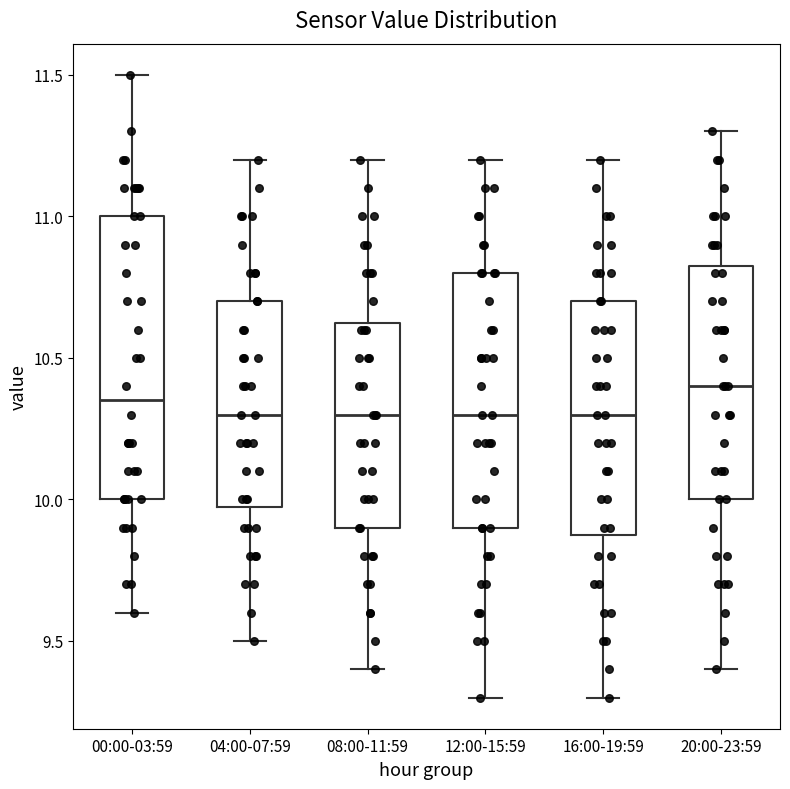

Reading left to right, read every box against the y-axis: the position of its median line, the range the box covers, and the ends of its whiskers. The values are not printed on the chart, so give them approximately, as read against the axis.

00:00-03:59: median 10.35, box 10.00 to 11.00, whiskers 9.60 to 11.50
04:00-07:59: median 10.30, box 10.00 to 10.70, whiskers 9.50 to 11.20
08:00-11:59: median 10.30, box 9.90 to 10.65, whiskers 9.40 to 11.20
12:00-15:59: median 10.30, box 9.90 to 10.80, whiskers 9.30 to 11.20
16:00-19:59: median 10.30, box 9.90 to 10.70, whiskers 9.30 to 11.20
20:00-23:59: median 10.40, box 10.00 to 10.85, whiskers 9.40 to 11.30